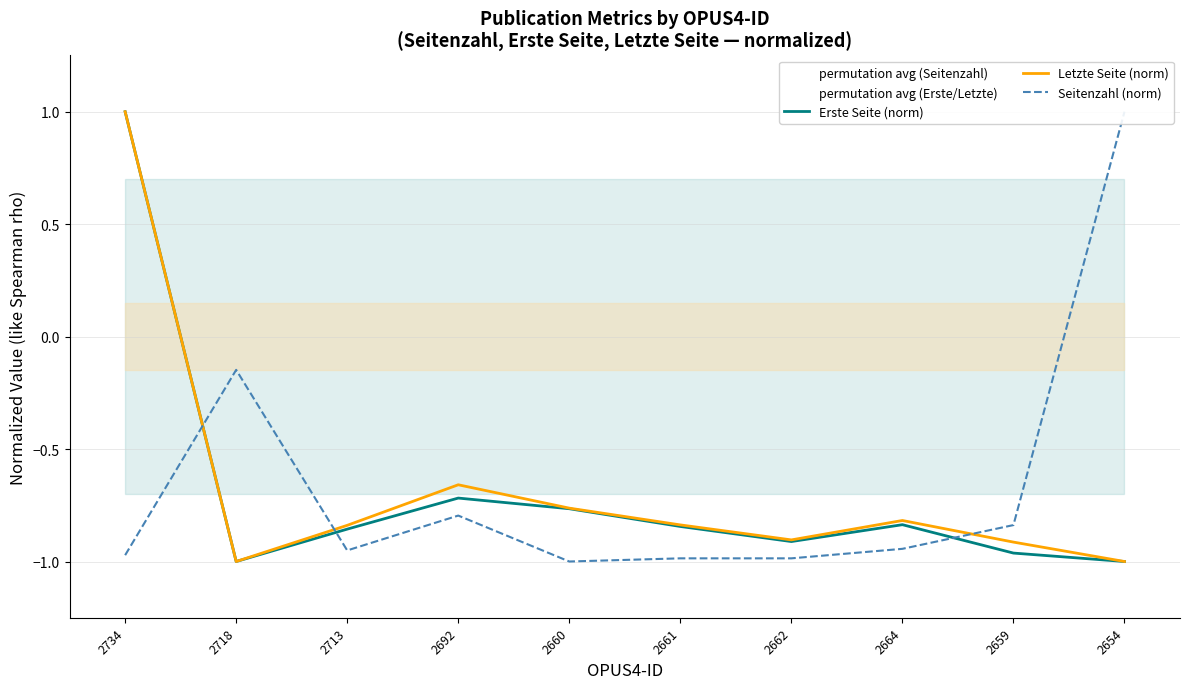

What is the difference between the second highest and second lowest values in the Erste Seite (norm) series?

0.3